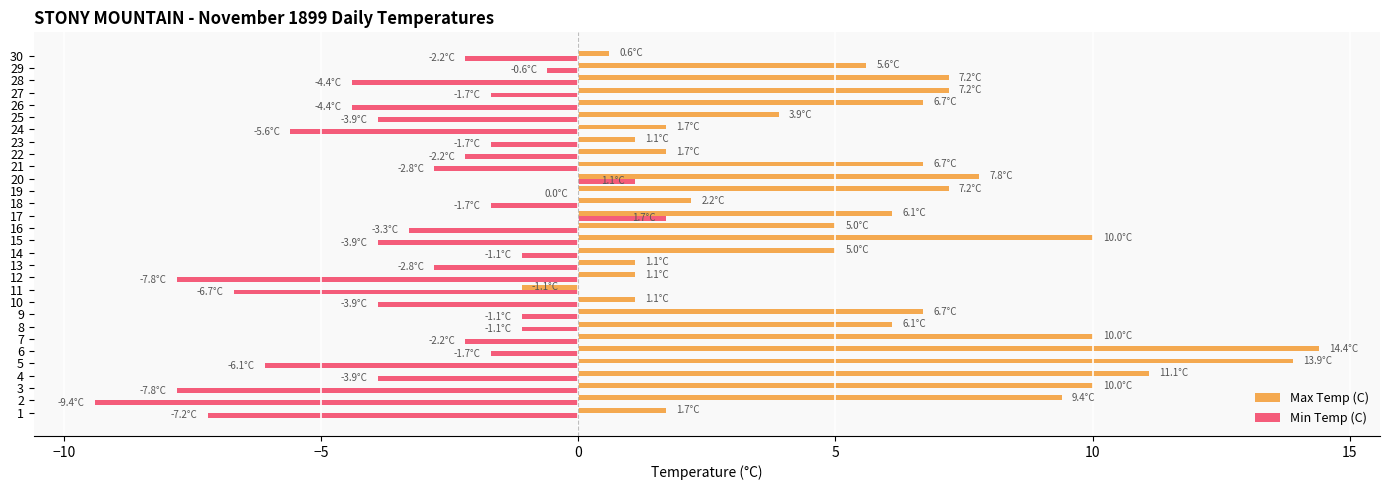

At which label does Min Temp (C) reach its peak?

17